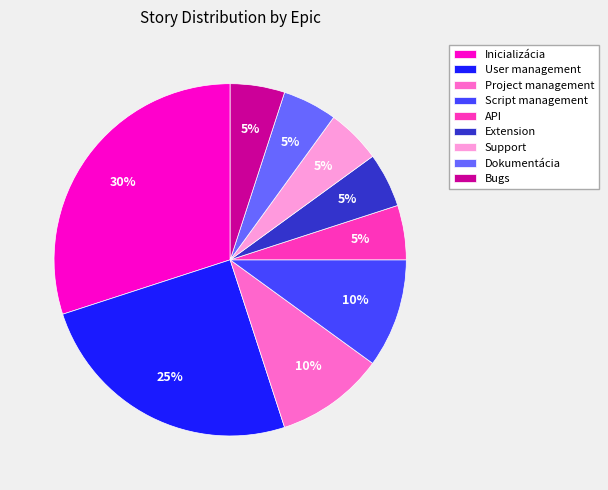

Which slice is the largest?

Inicializácia